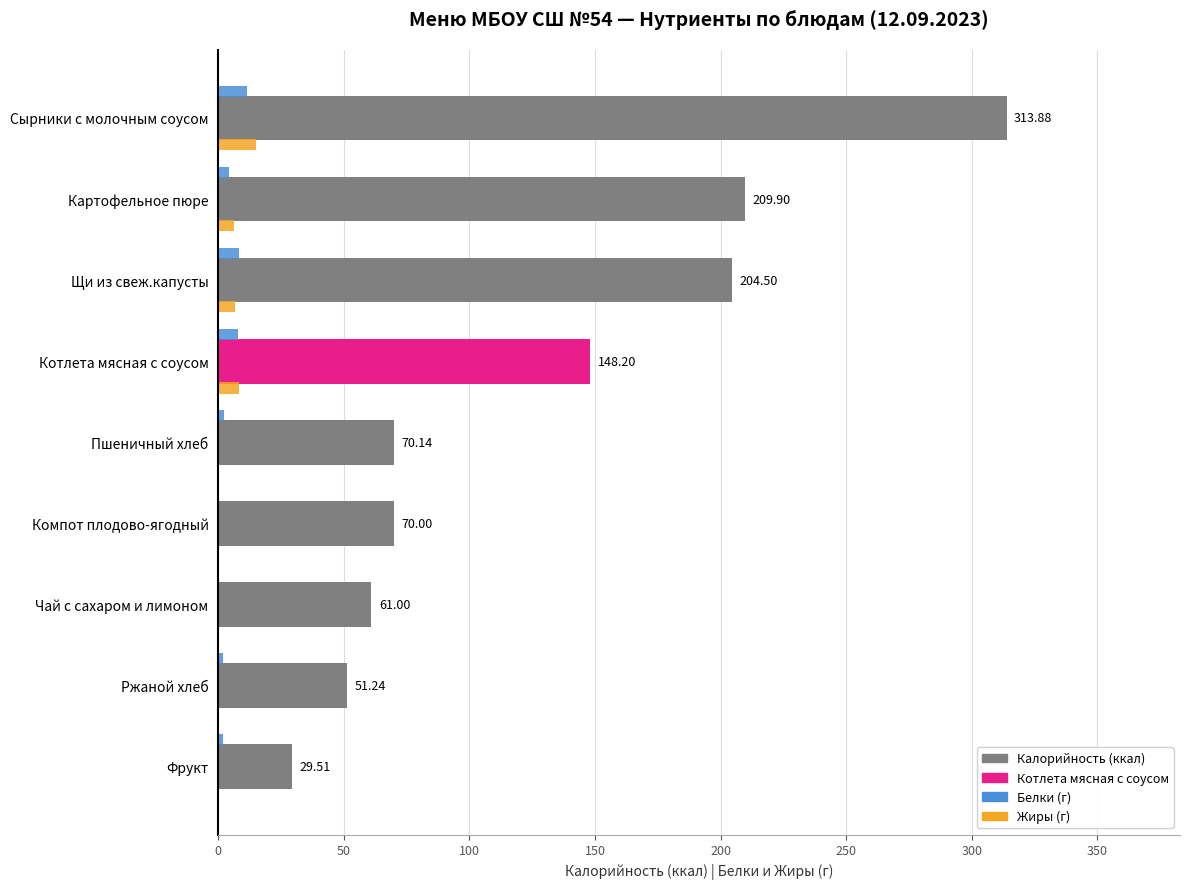

What is the value of the Белки bar at the 1st from the left?

11.6